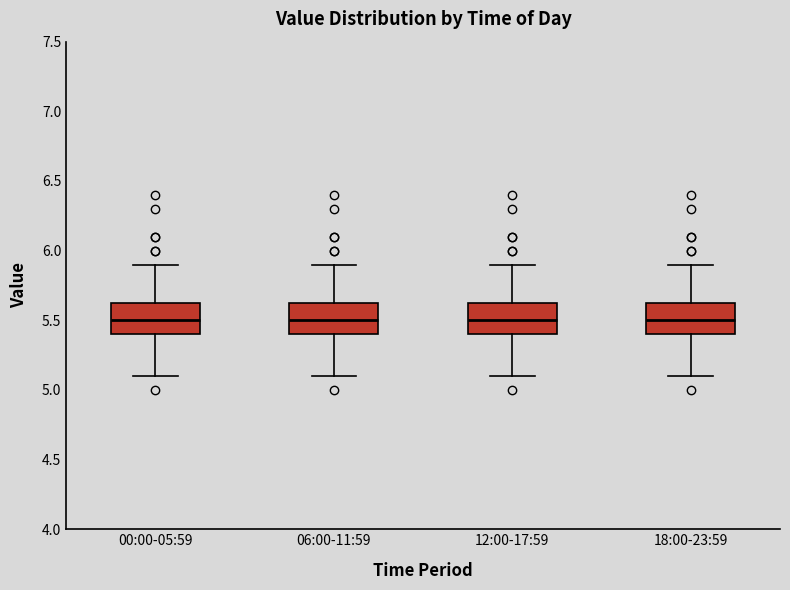

Reading left to right, transcribe this box plot: for each box, give where its median line is, the range the box spans, and where its two whiskers end, as read against the y-axis. The values are not printed on the chart, so give them approximately, as read against the axis.

00:00-05:59: median 5.50, box 5.40 to 5.65, whiskers 5.10 to 5.90
06:00-11:59: median 5.50, box 5.40 to 5.65, whiskers 5.10 to 5.90
12:00-17:59: median 5.50, box 5.40 to 5.65, whiskers 5.10 to 5.90
18:00-23:59: median 5.50, box 5.40 to 5.65, whiskers 5.10 to 5.90